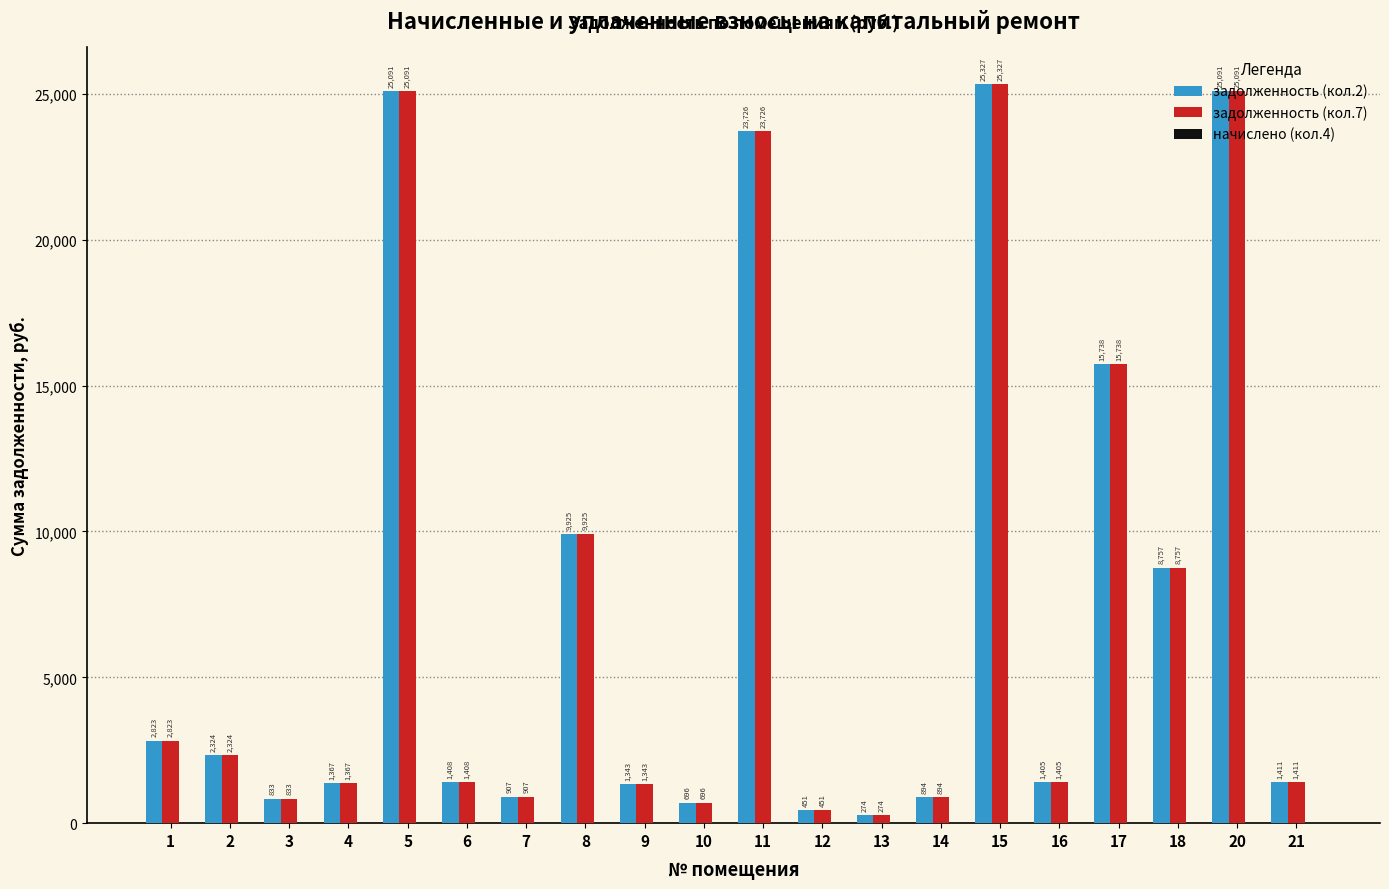

What is the difference between the maximum and second lowest values in the задолженность (кол.2) series?

24876.3